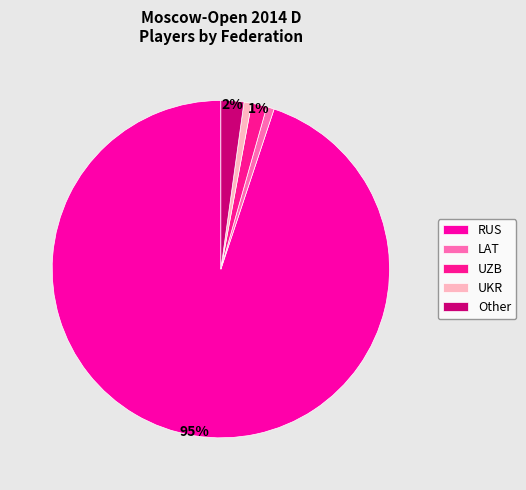

How many slices are in this pie chart?

5